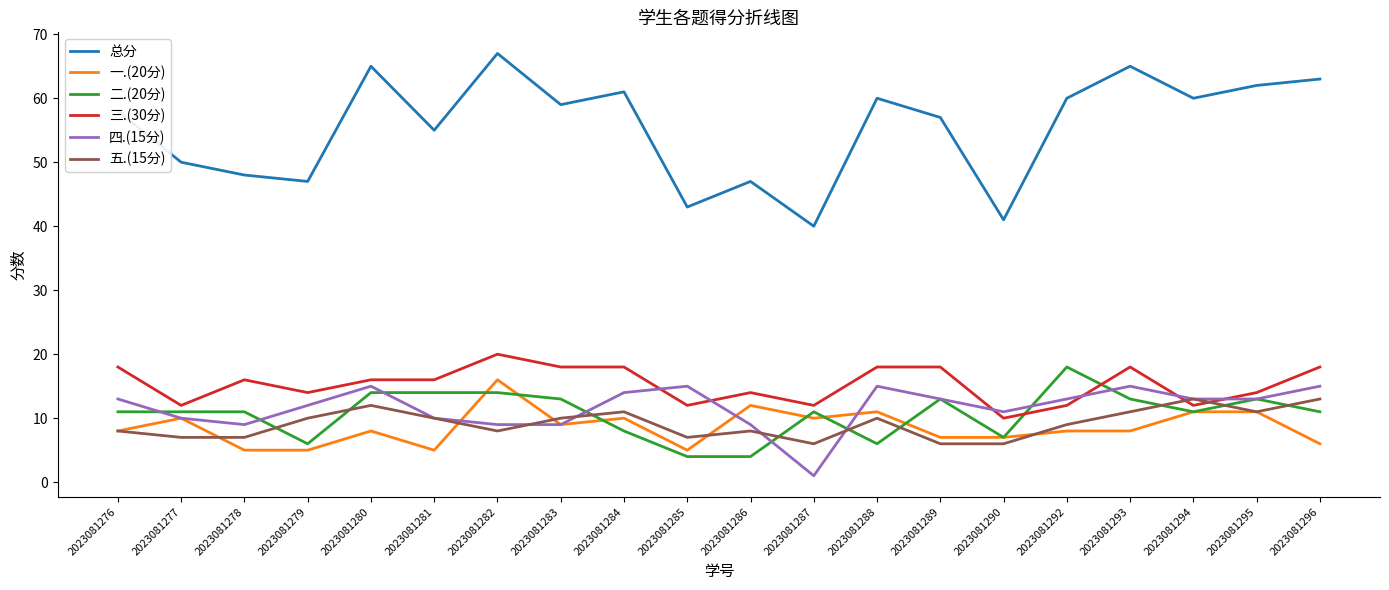

Which series has the largest range (max minus min)?

总分